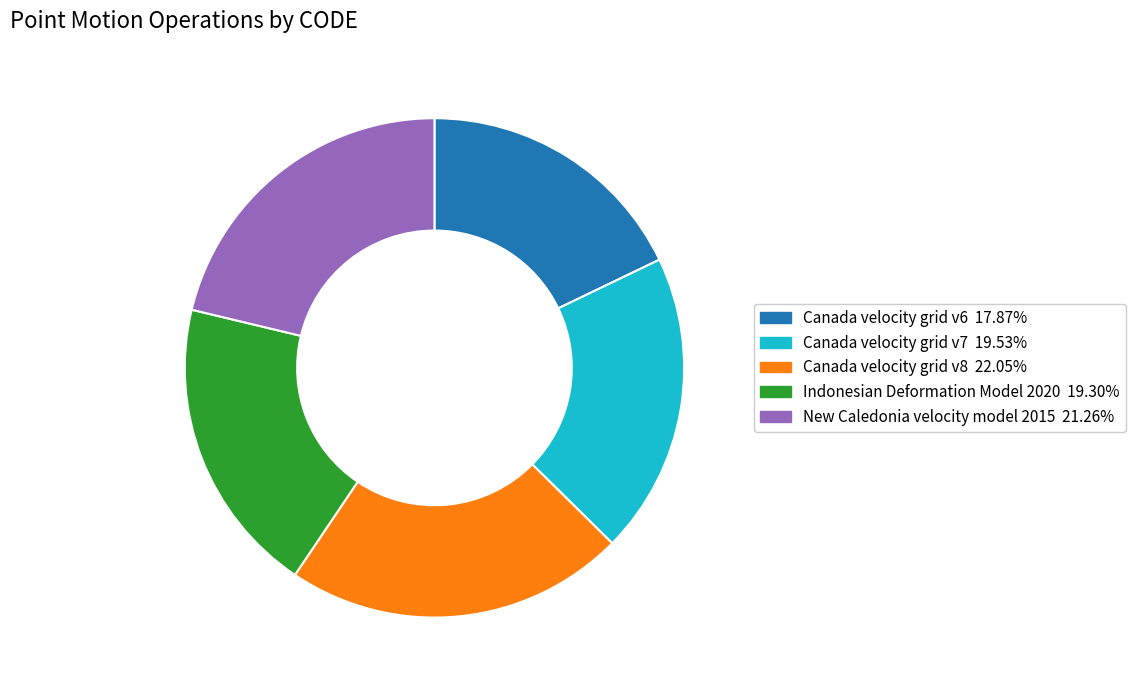

Is it true that New Caledonia velocity model 2015 is 14% of the pie?

False